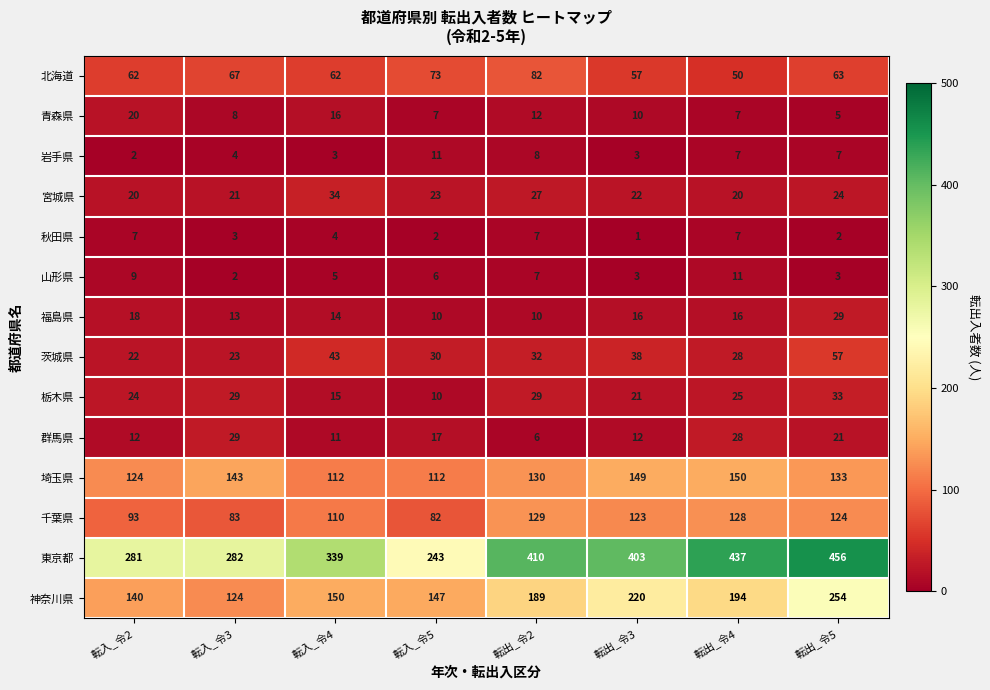

The 千葉県 series shows 82 at 転出_令5. True or false?

False